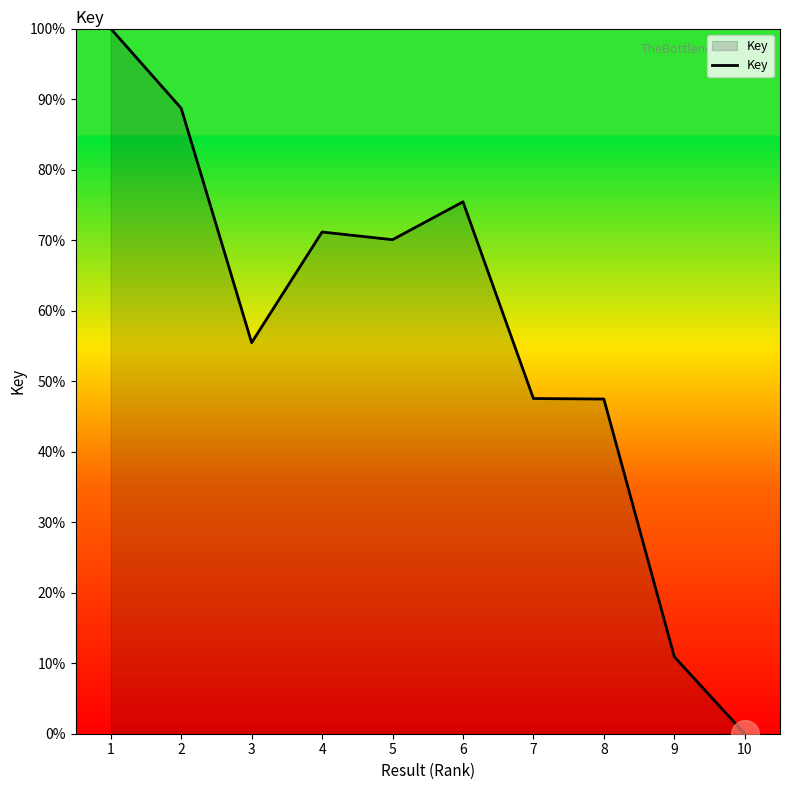

How many lines are shown in the chart?

1